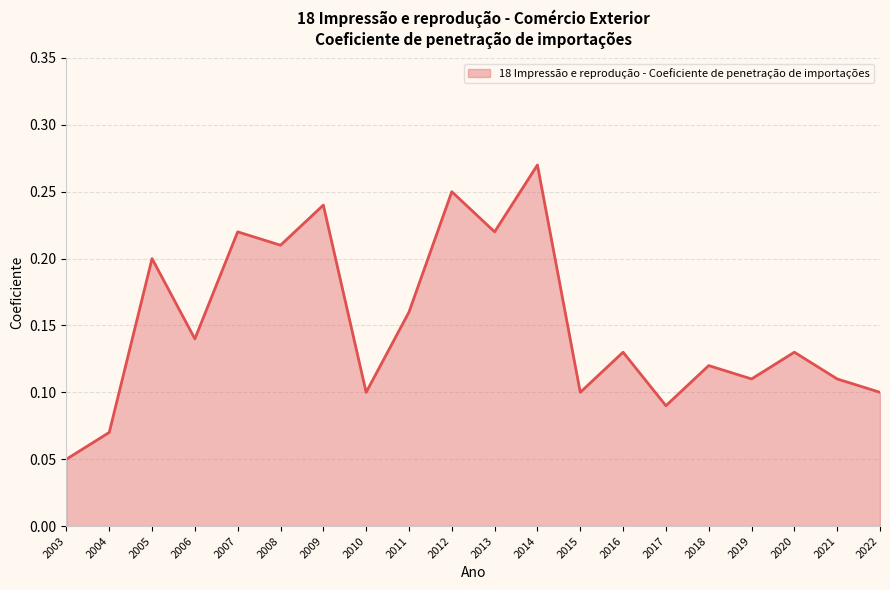

Which label corresponds to the smallest value in the chart?

2003